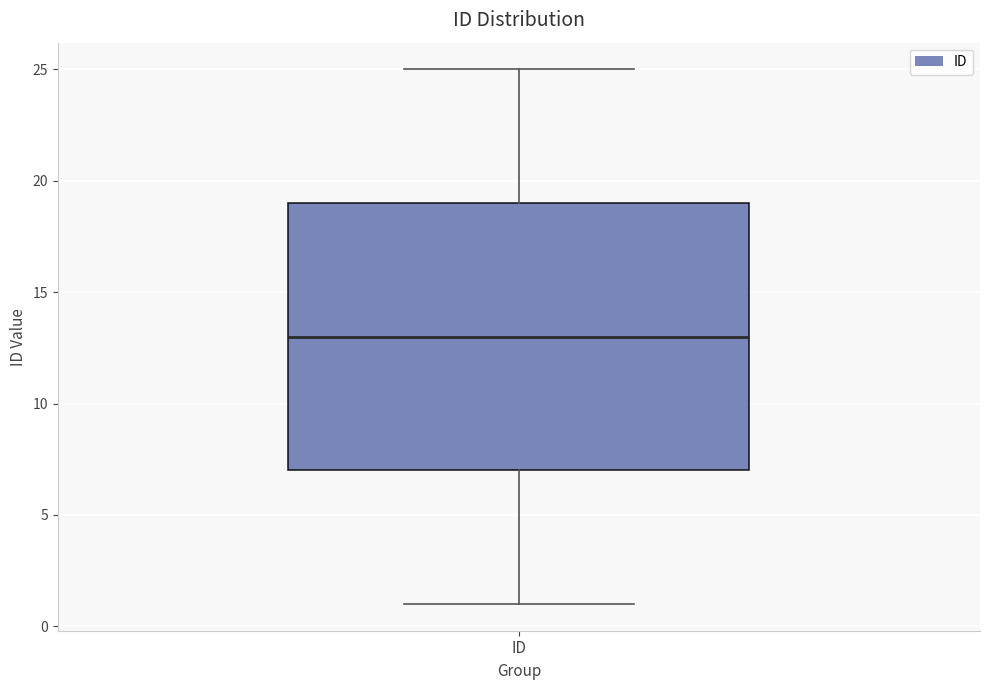

Where does the lower whisker of the box for ID end on the y-axis? The values are not printed on the chart, so give them approximately, as read against the axis.

1